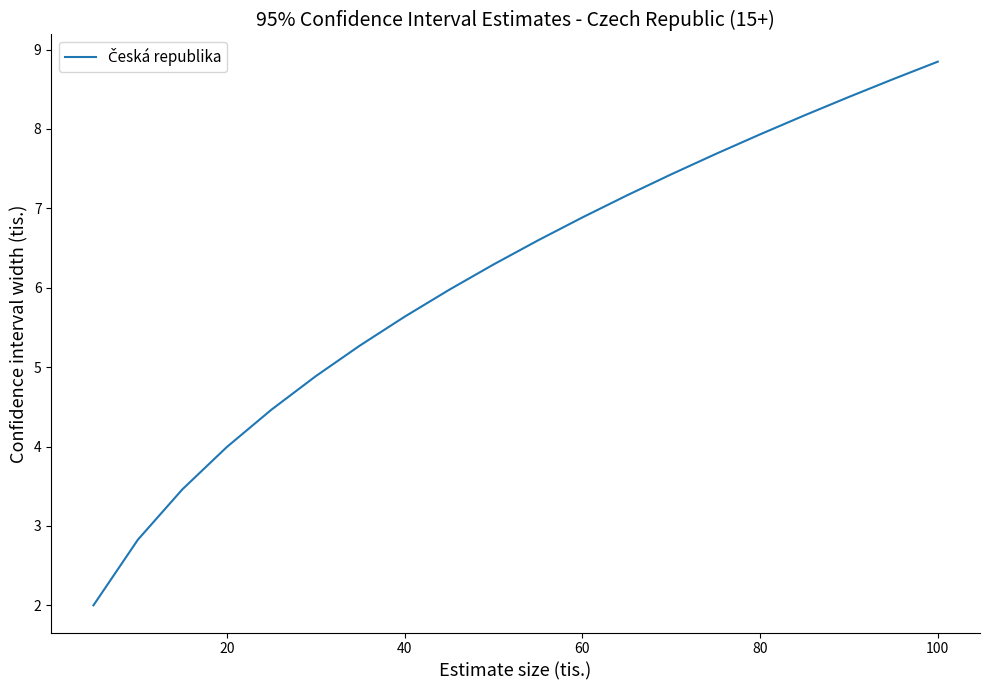

What is the greatest value displayed?

8.8